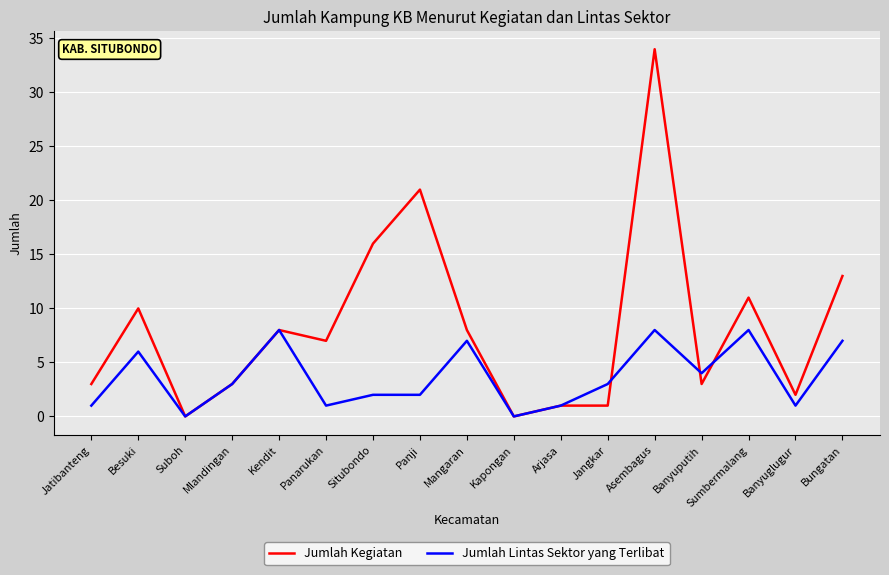

What is the difference between the maximum and second lowest values in the Jumlah Kegiatan series?

34